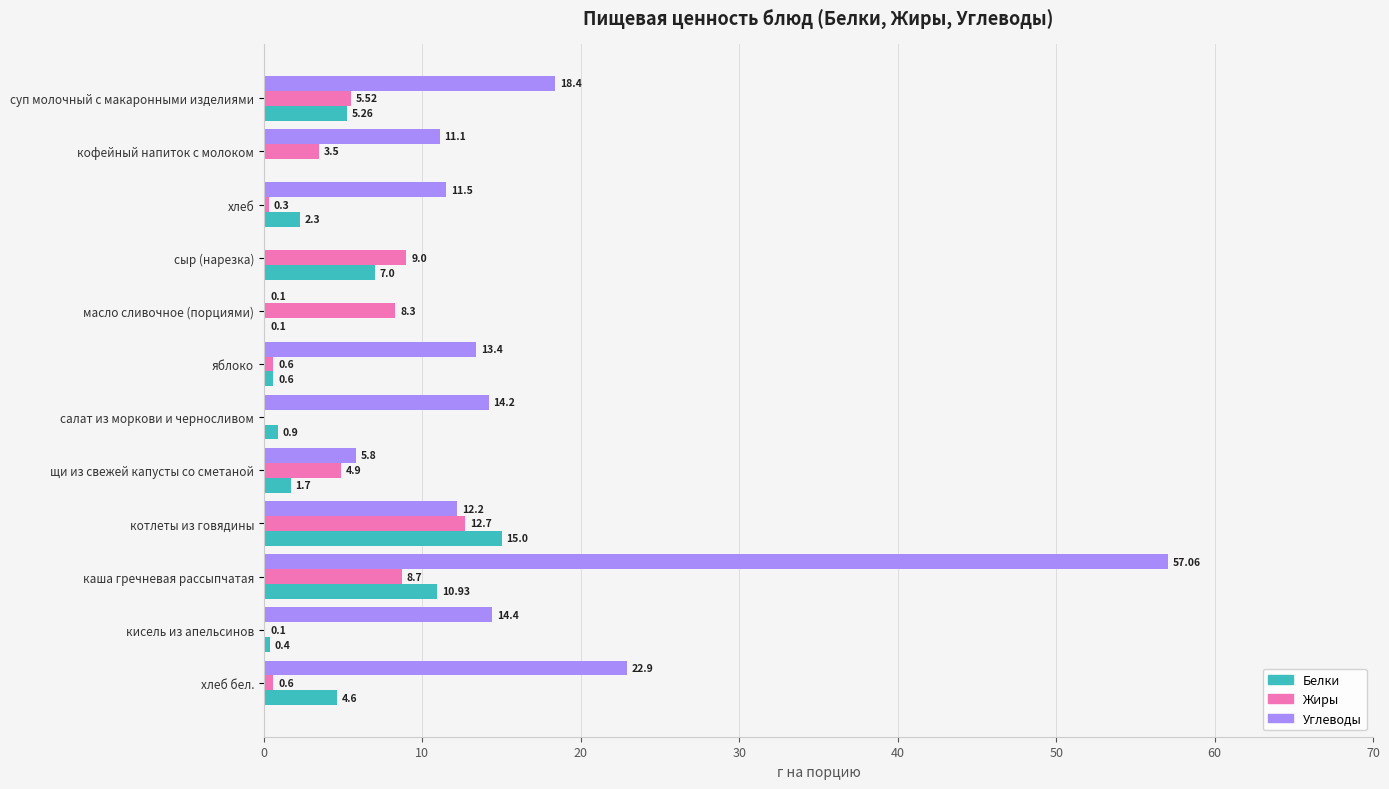

What is the sum of the Углеводы values at хлеб бел. and щи из свежей капусты со сметаной?

28.7